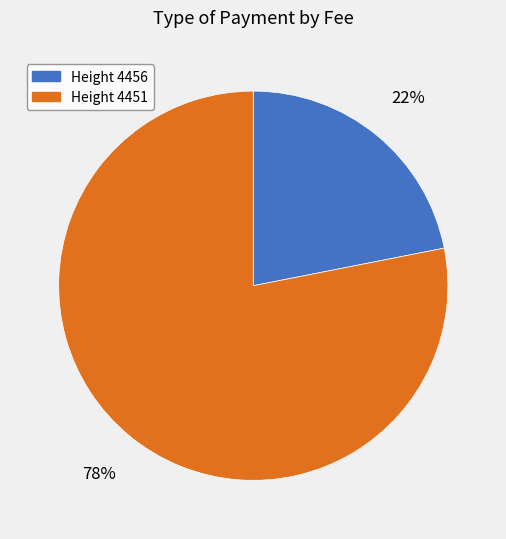

To the nearest percent, what is the difference between the largest and smallest slice percentages?

56%